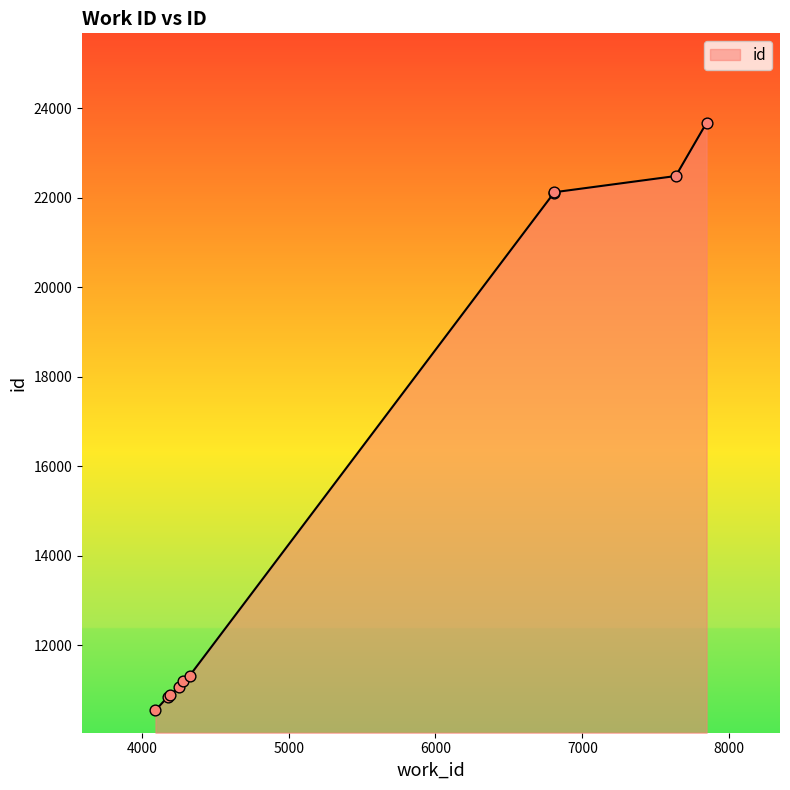

Approximately how many times larger is the value at 4195 compared to 4278?

1.0